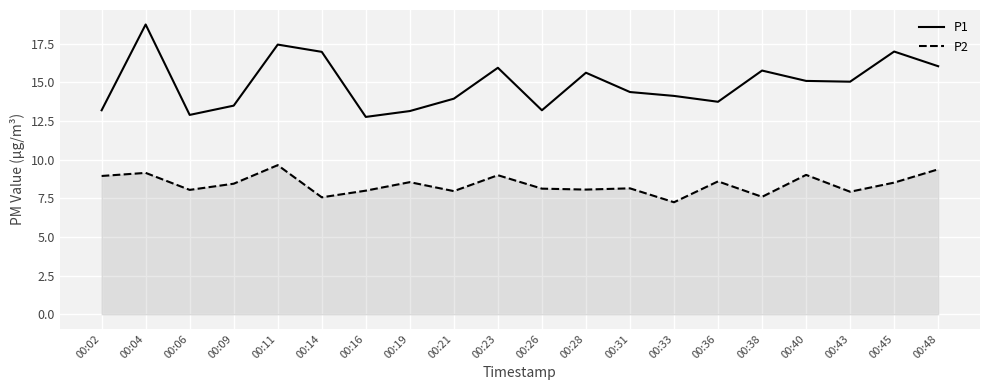

How many categories are shown in the chart?

20